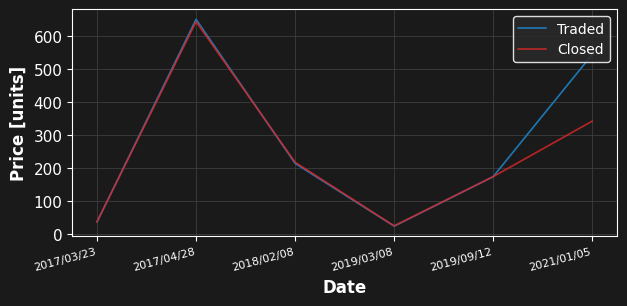

Which series has the widest spread of values?

Traded